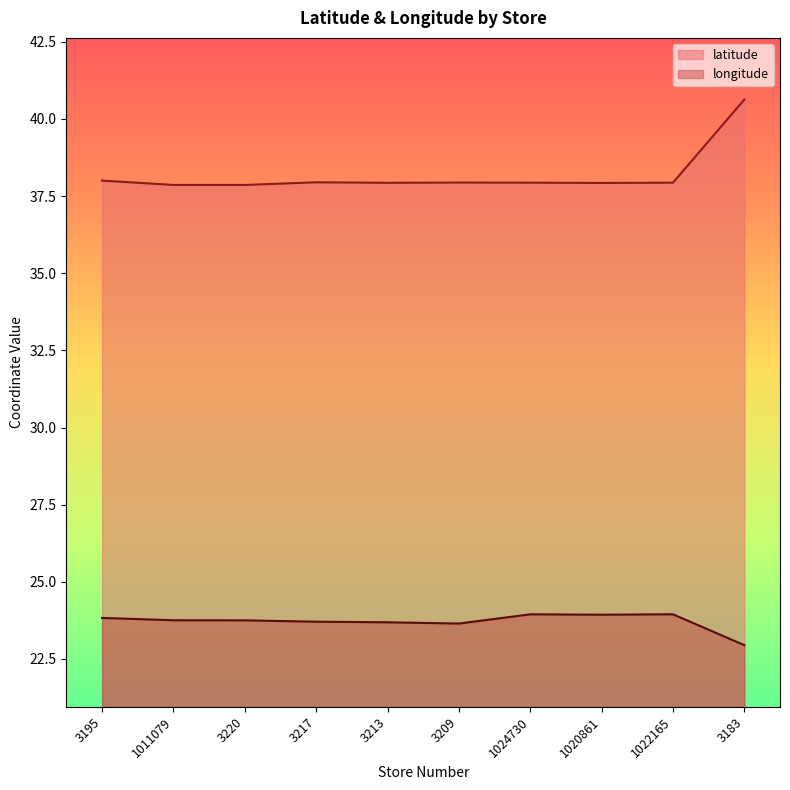

What is the difference between the highest and lowest values at 3217?

14.2